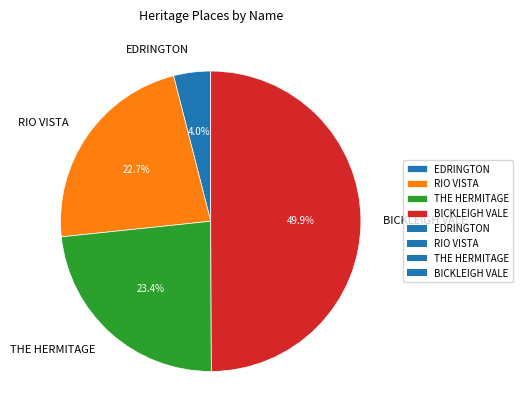

Rank the categories by value from lowest to highest.

EDRINGTON, RIO VISTA, THE HERMITAGE, BICKLEIGH VALE